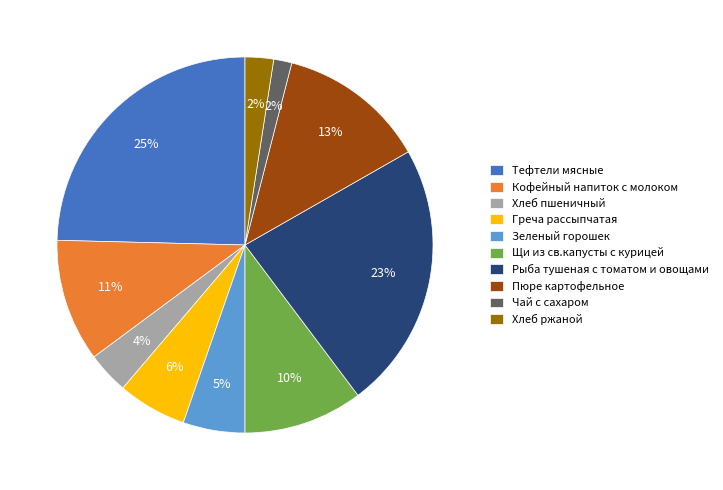

To the nearest percent, what is the average slice percentage?

10%